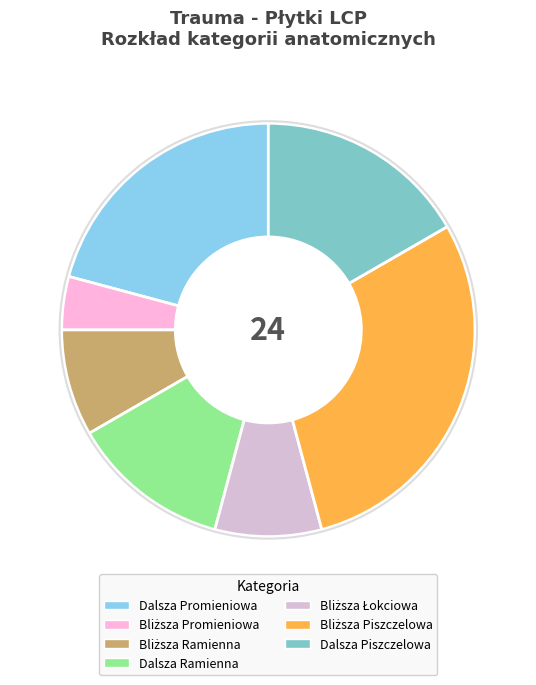

Which has a higher value, Dalsza Ramienna or Dalsza Promieniowa?

Dalsza Promieniowa